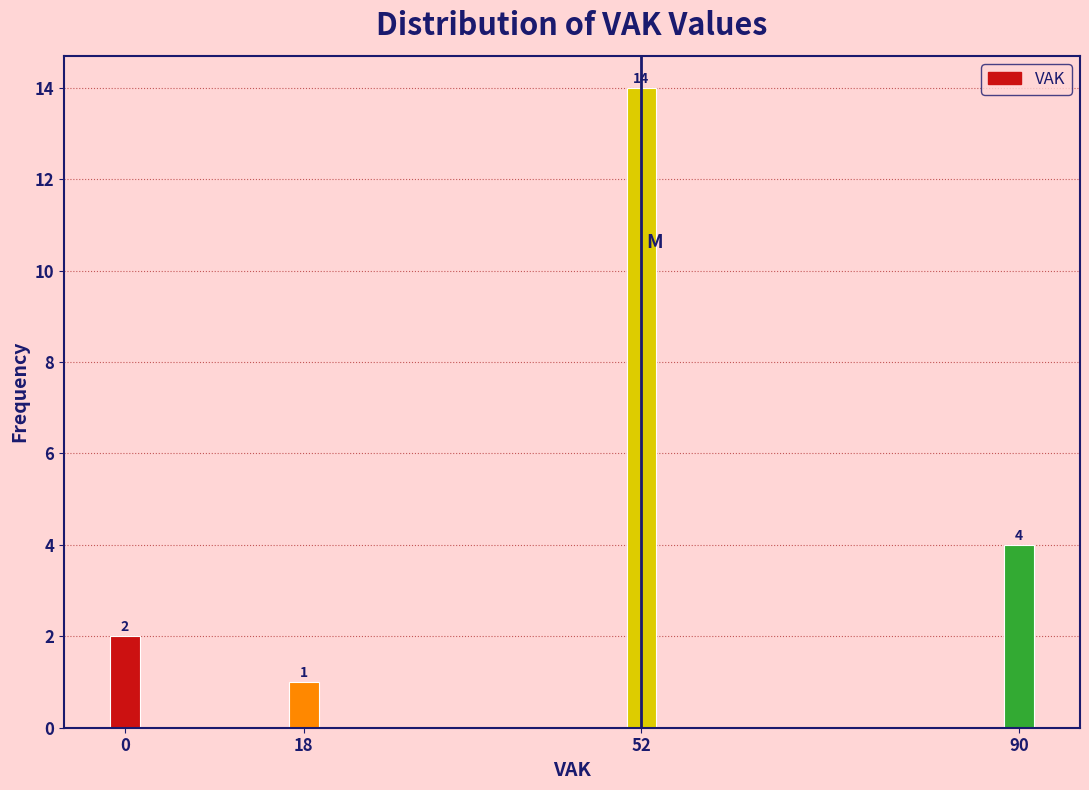

Reading right to left, transcribe all the data shown in this chart.

90=4	52=14	18=1	0=2